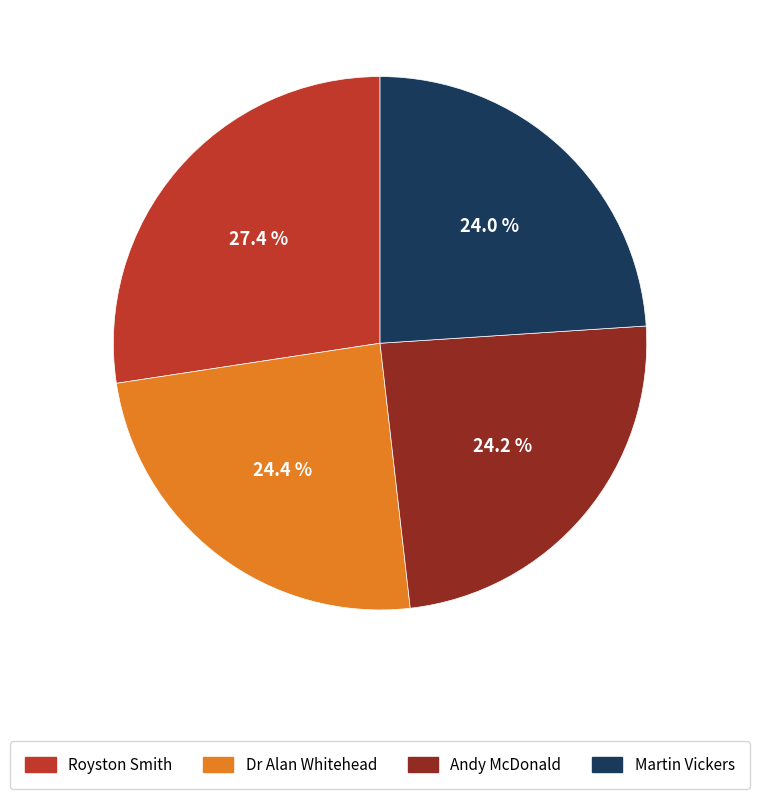

To the nearest percent, what portion does Dr Alan Whitehead represent?

24%